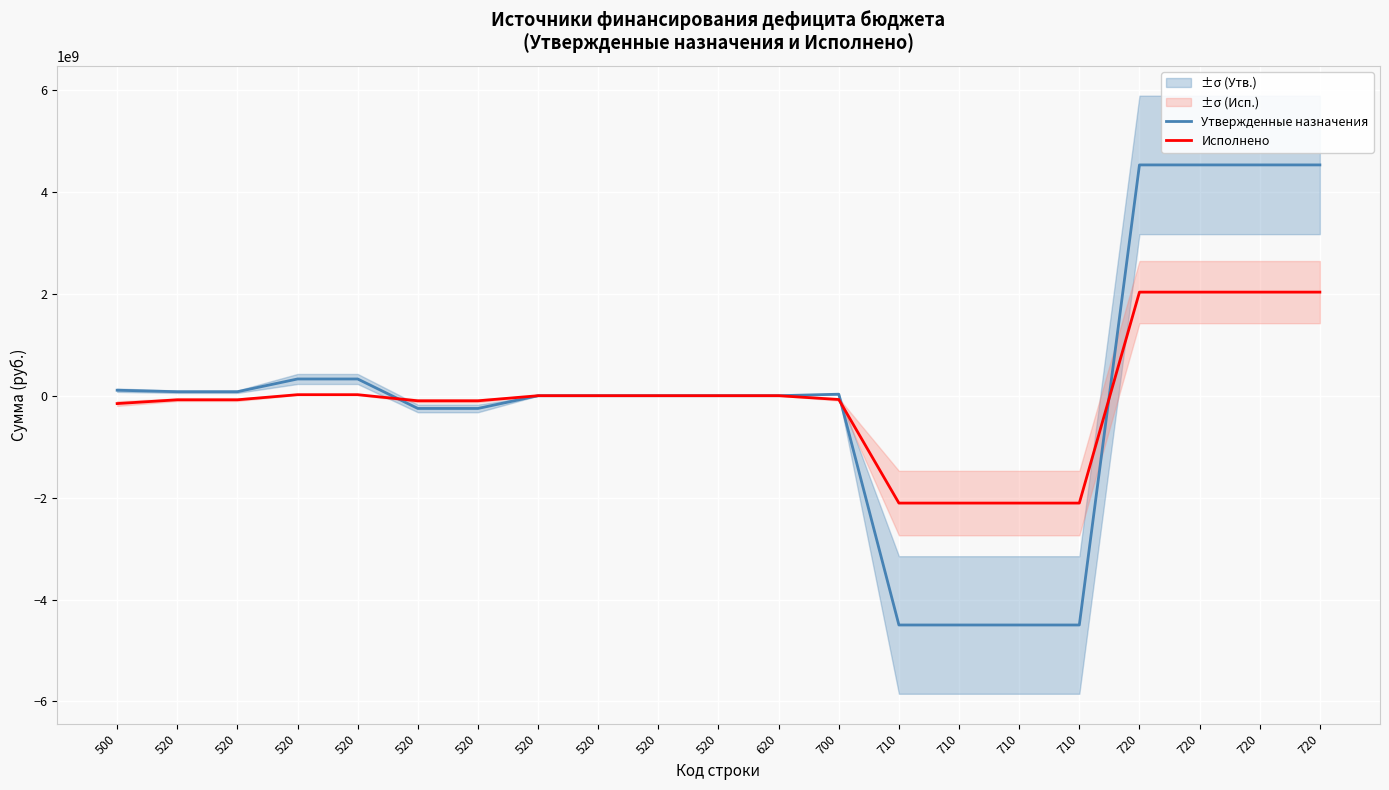

How many values in the Утвержденные назначения series are below 0?

10